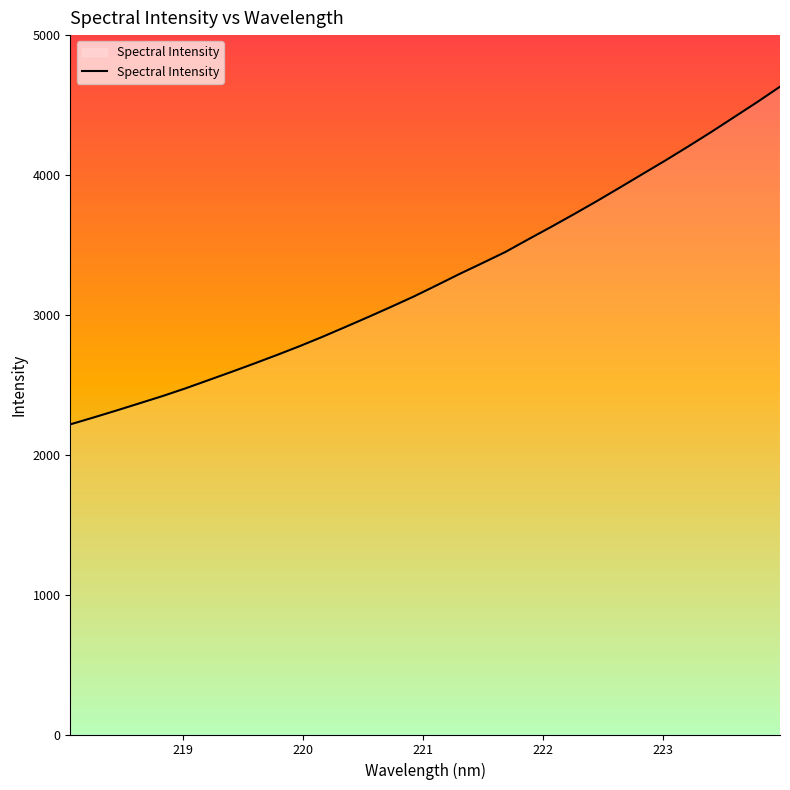

What is the difference between the maximum and minimum values?

2414.1